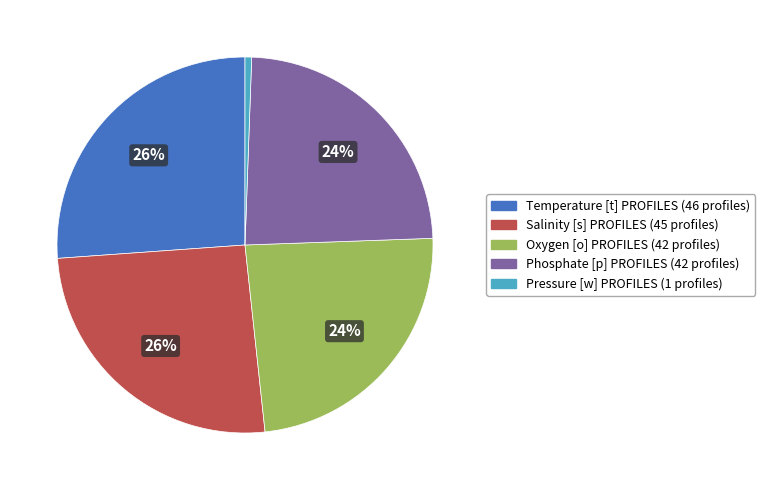

Which has a higher value, Salinity [s] PROFILES or Pressure [w] PROFILES?

Salinity [s] PROFILES